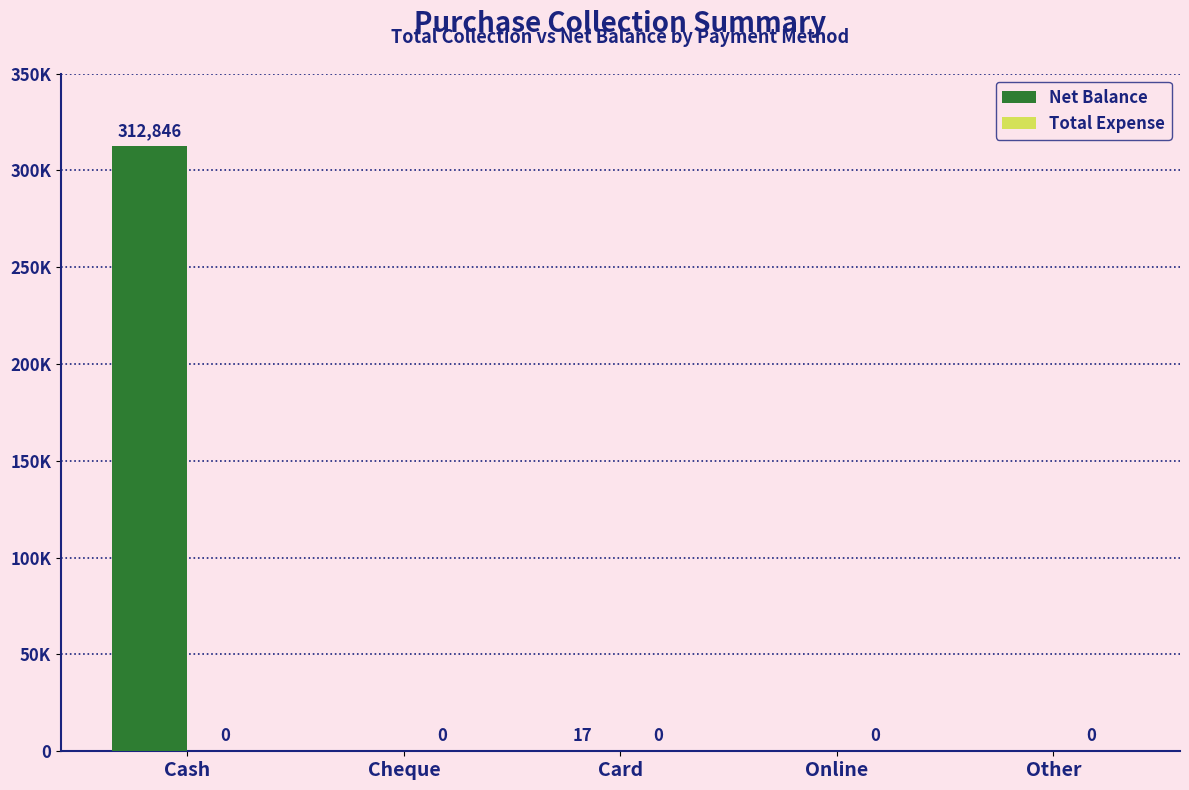

Are the bars horizontal?

No